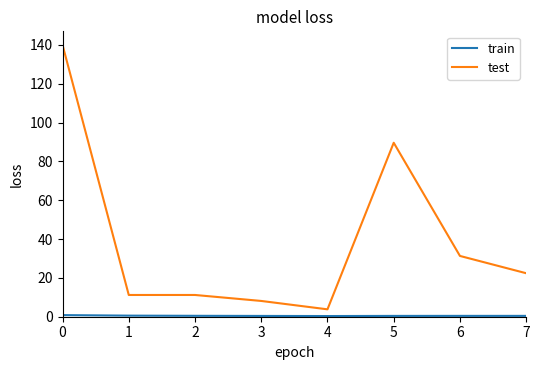

True or false: test has a value of 22.4 at 7.

True